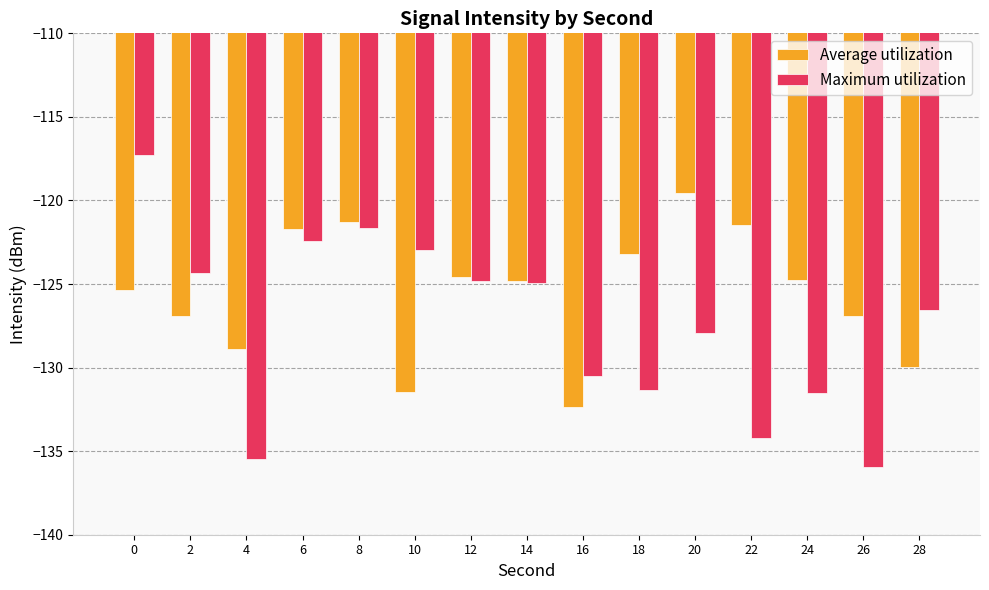

Is the value of Average utilization at 10 greater than the value of Maximum utilization at 4?

Yes